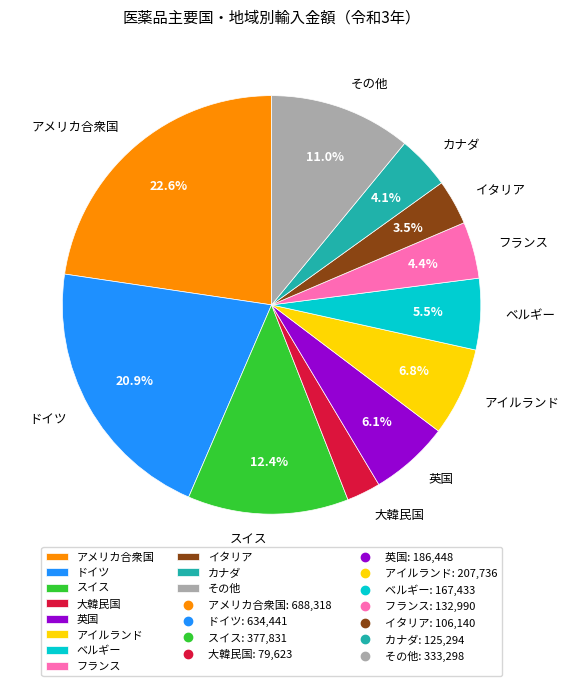

Which has a higher value, スイス or イタリア?

スイス